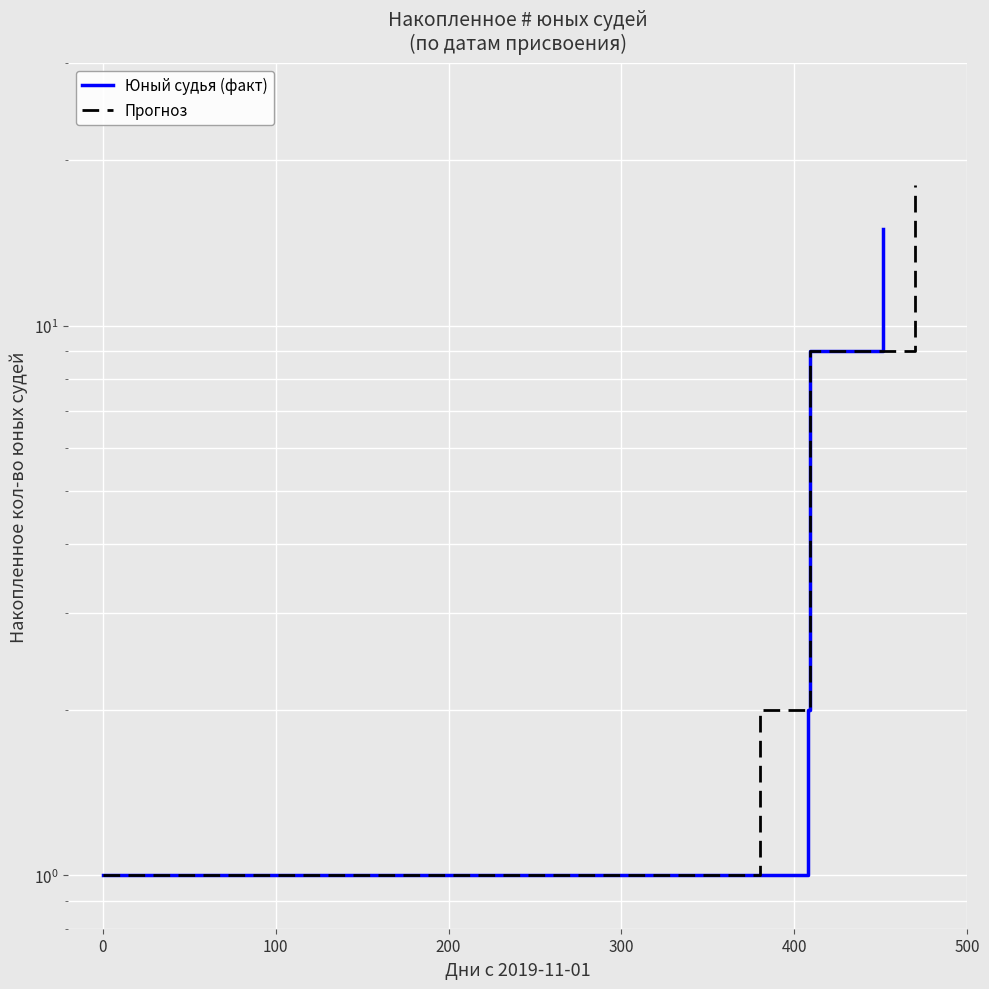

What are all the series names shown in the legend?

Юный судья (факт), Прогноз